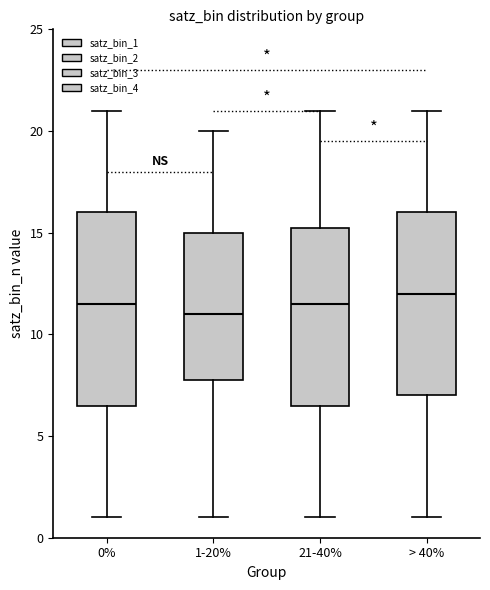

Where does the median line of the box for > 40% sit on the y-axis? The values are not printed on the chart, so give them approximately, as read against the axis.

12.0